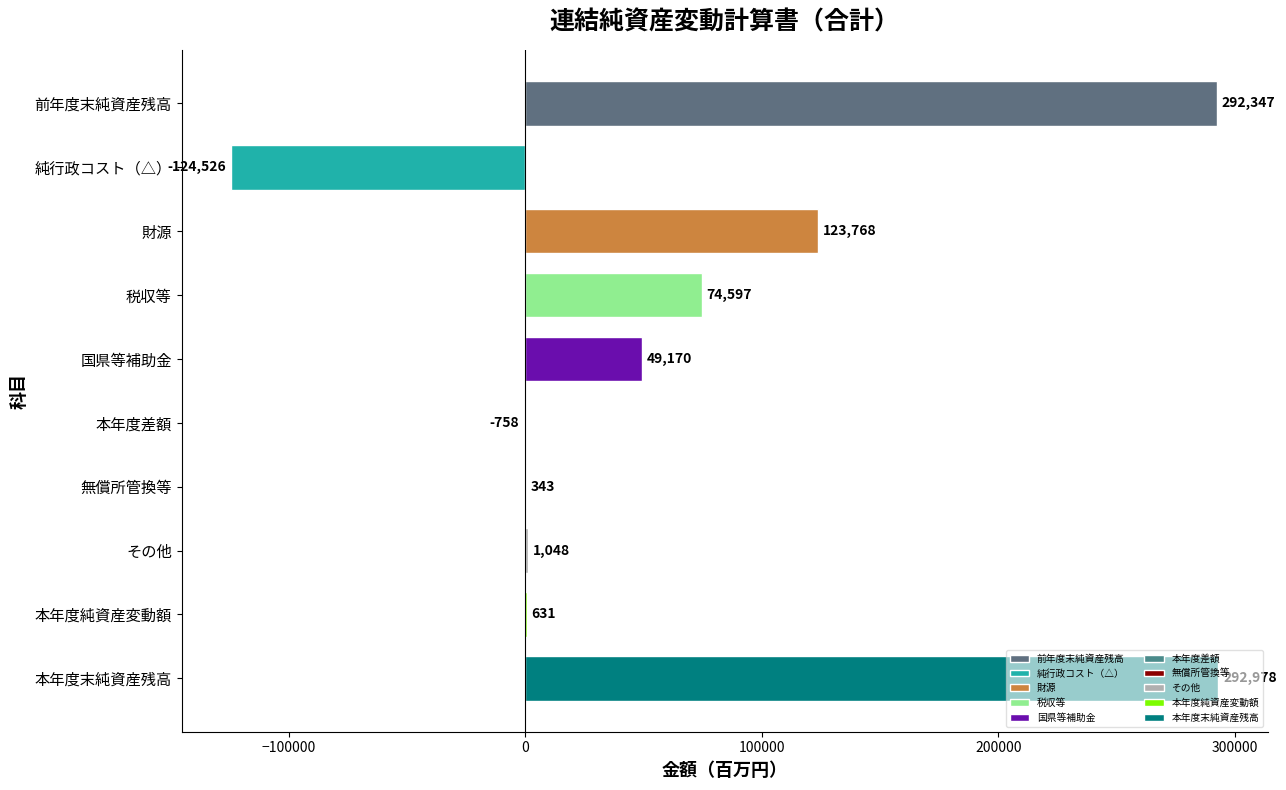

The chart shows a value of 31451 at 税収等. True or false?

False